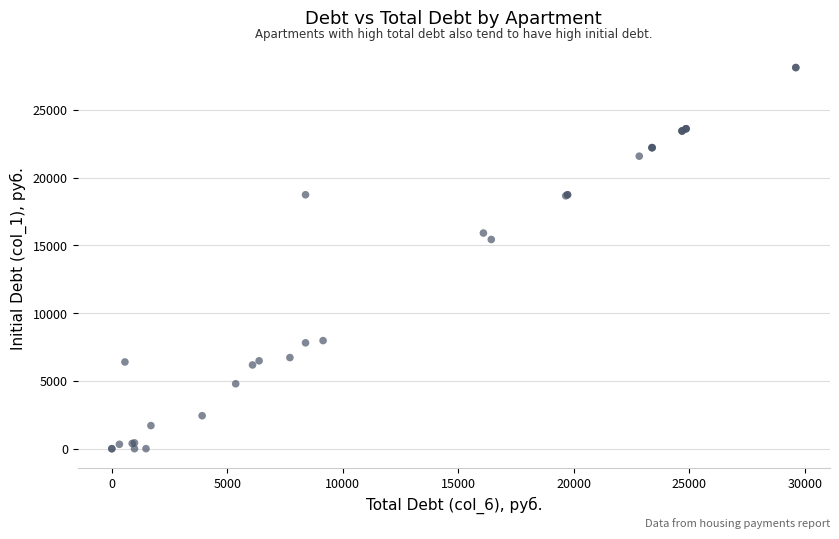

What Y value in the scatter plot is closest to 14065?

15442.2